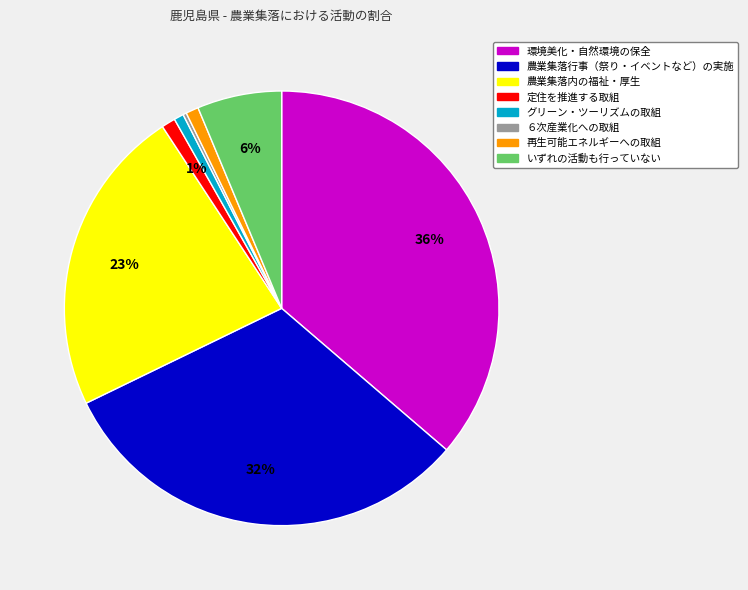

Is 定住を推進する取組 the majority of the pie?

No